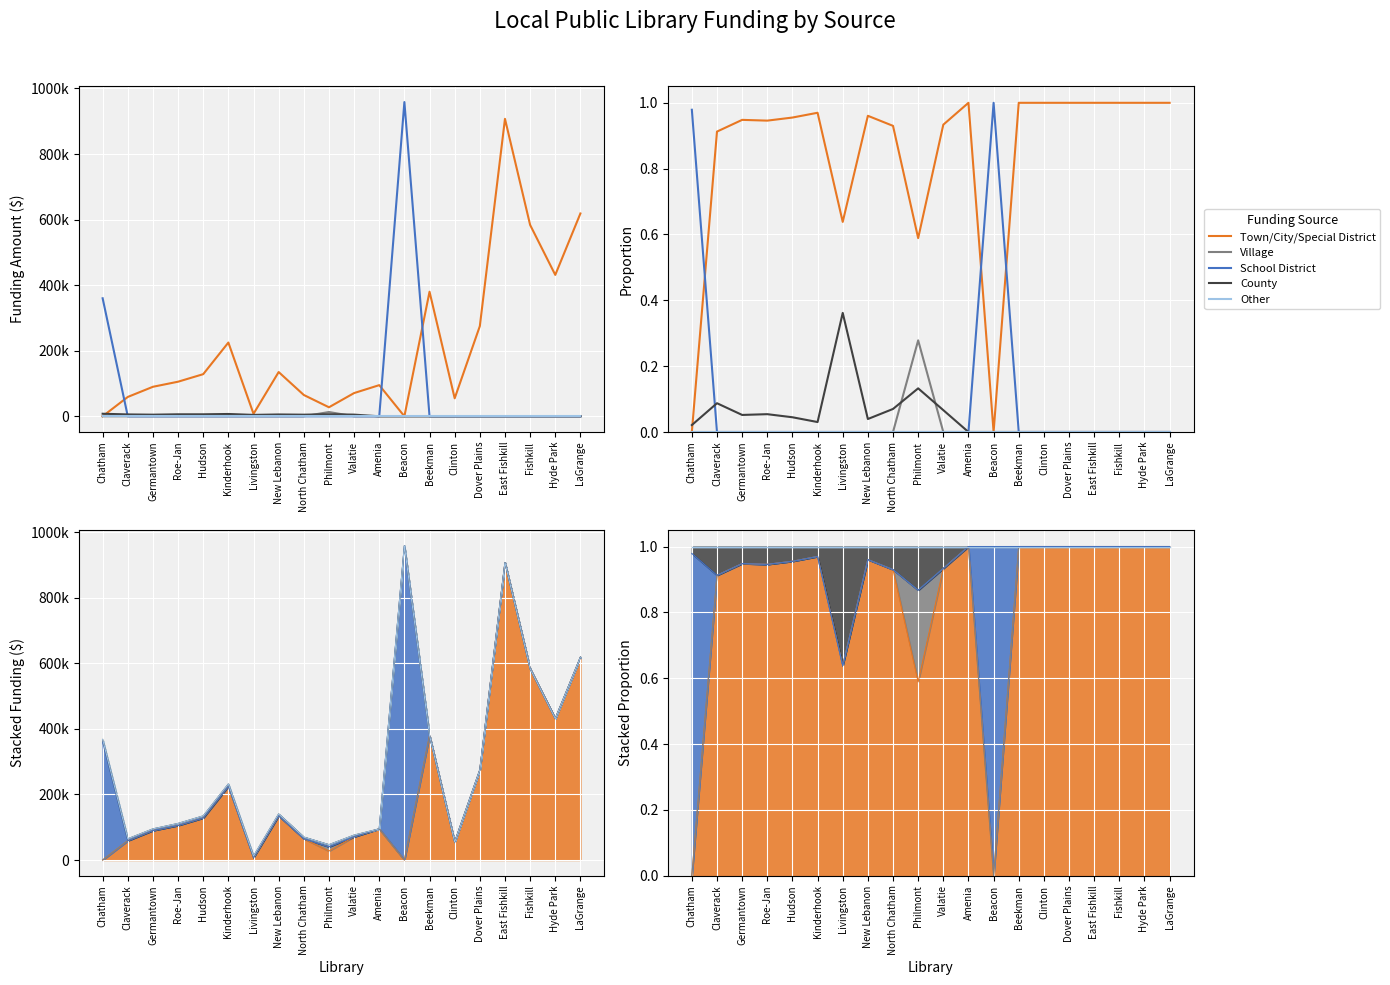

What is the difference between the highest and lowest values at Beacon?

1.0